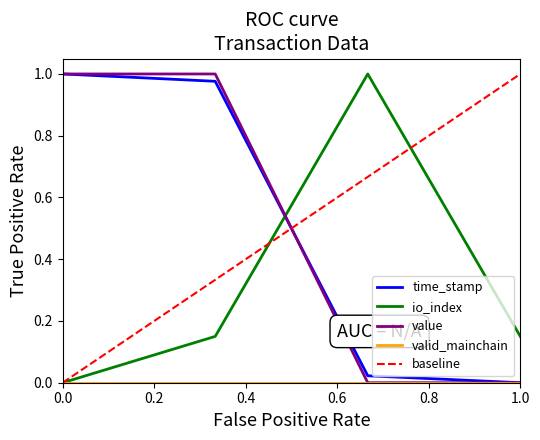

How many intersections are there between value and io_index?

1